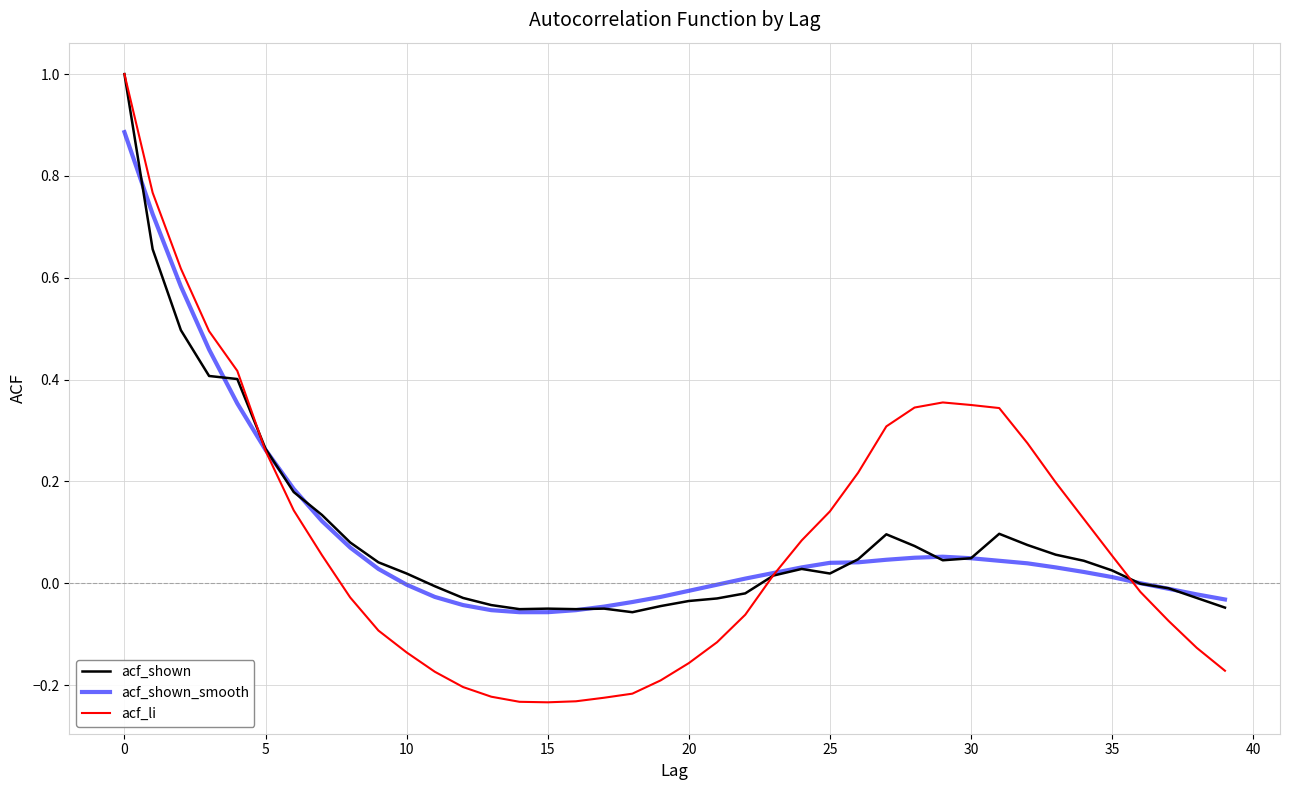

Which series has the largest range (max minus min)?

acf_li